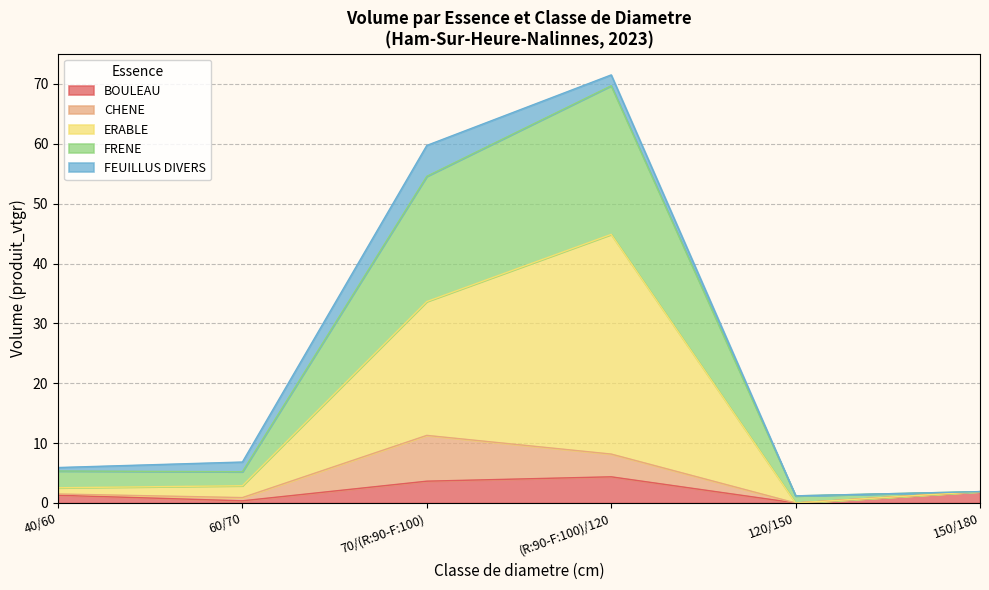

At 70/(R:90-F:100), list the series in order from largest to smallest.

ERABLE, FRENE, CHENE, FEUILLUS DIVERS, BOULEAU